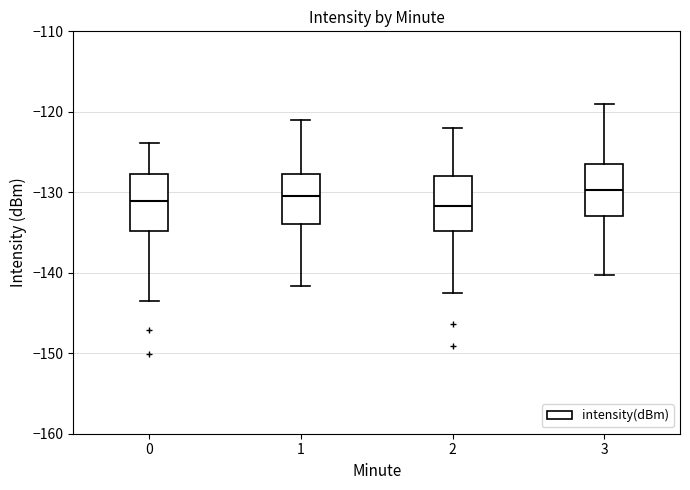

Reading left to right, transcribe this box plot: for each box, give where its median line is, the range the box spans, and where its two whiskers end, as read against the y-axis. The values are not printed on the chart, so give them approximately, as read against the axis.

0: median -131, box -135 to -128, whiskers -143 to -124
1: median -130, box -134 to -128, whiskers -142 to -121
2: median -132, box -135 to -128, whiskers -142 to -122
3: median -130, box -133 to -126, whiskers -140 to -119